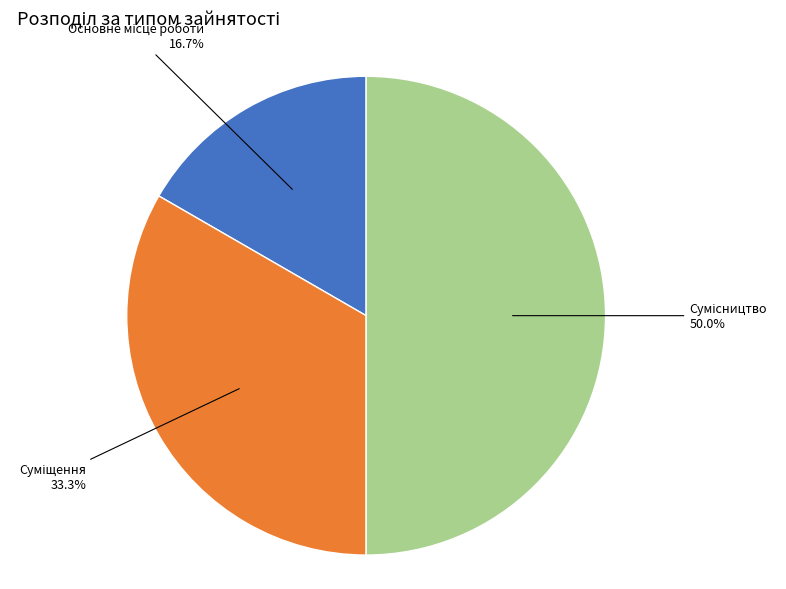

What percentage is the Основне місце роботи slice, to the nearest percent?

17%